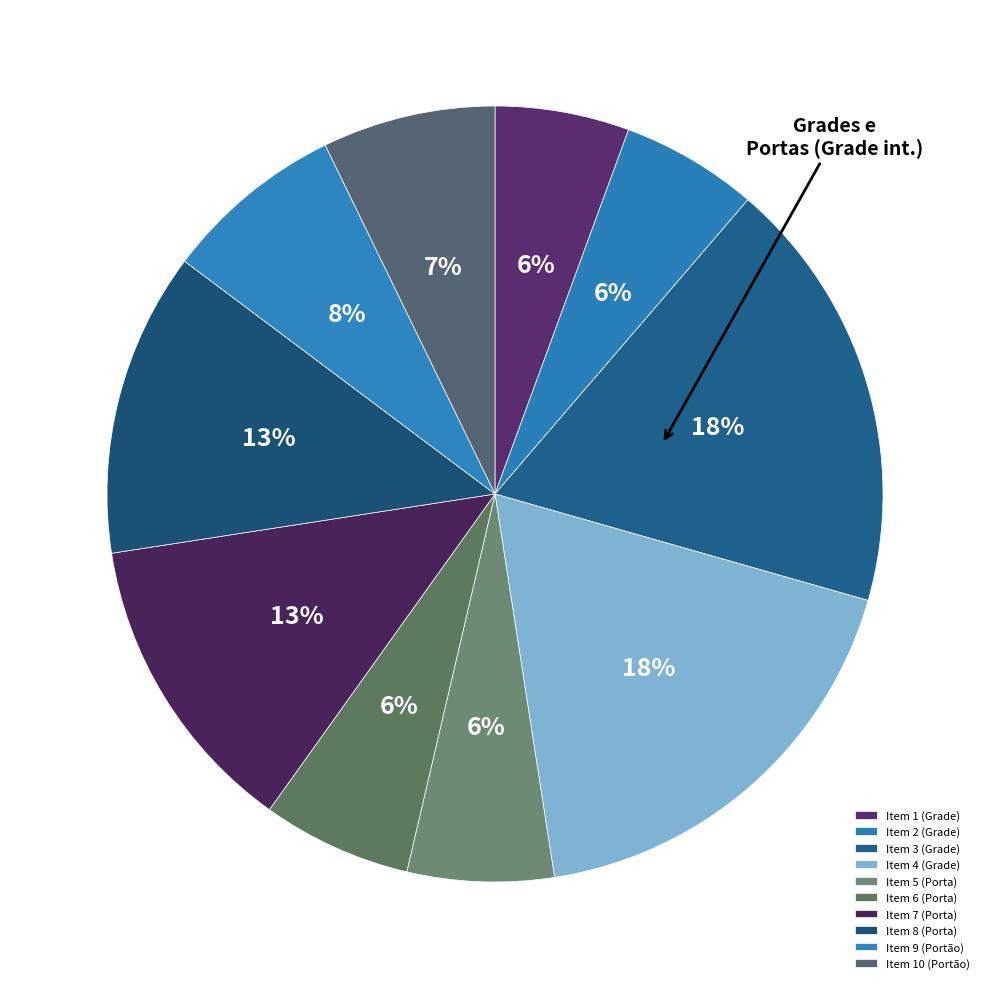

How many slices are in this pie chart?

10